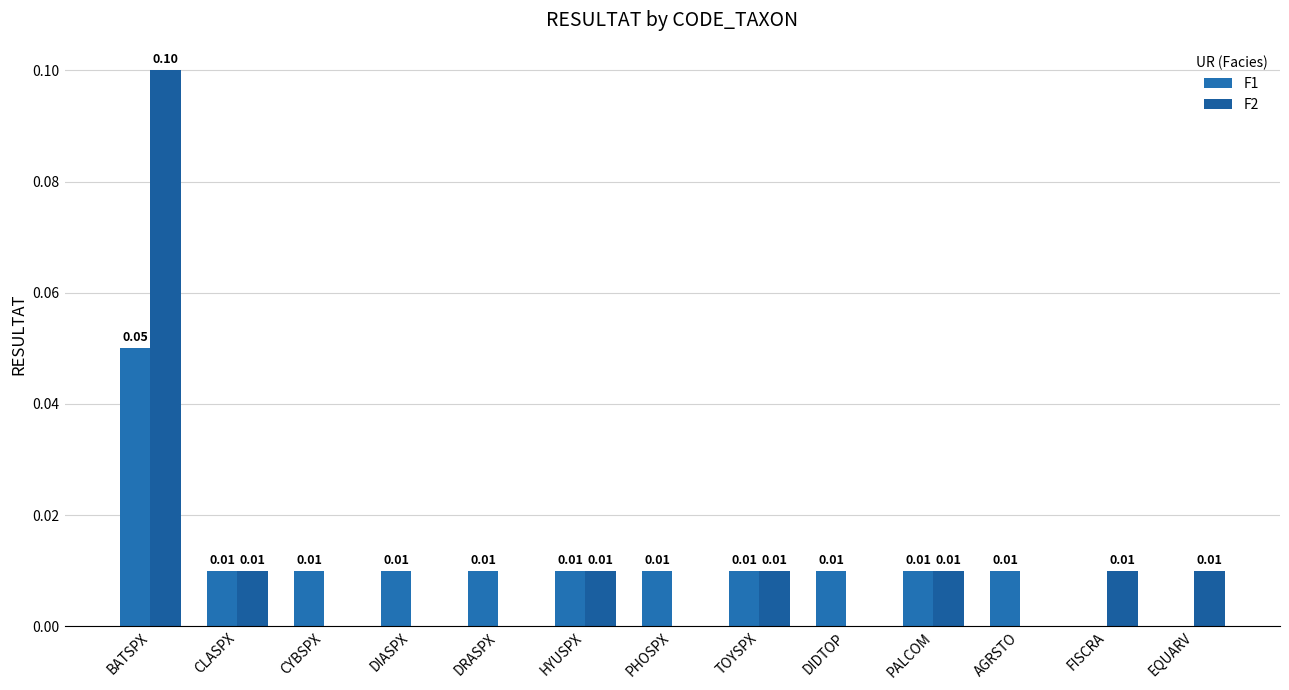

At which category is the sum across all series the highest?

BATSPX